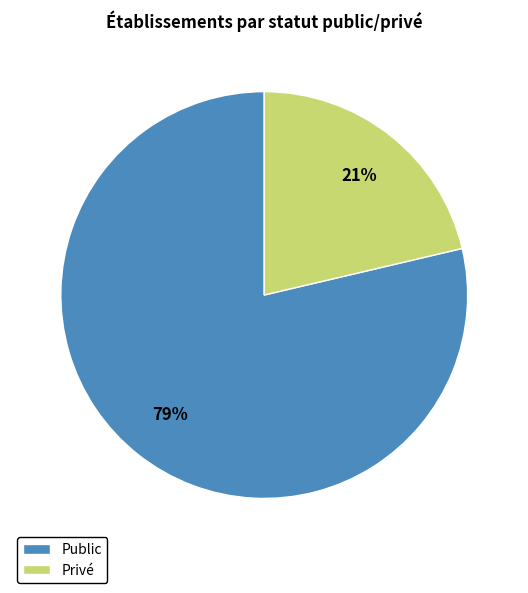

Between Privé and Public, which is larger?

Public